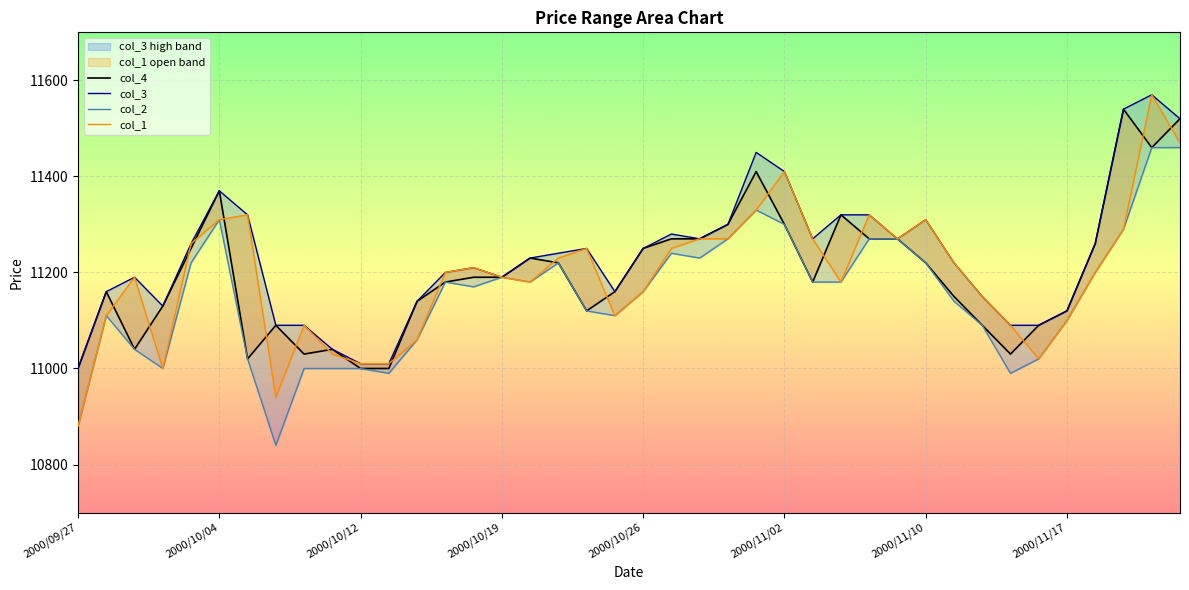

What is the minimum value shown in the chart?

10840